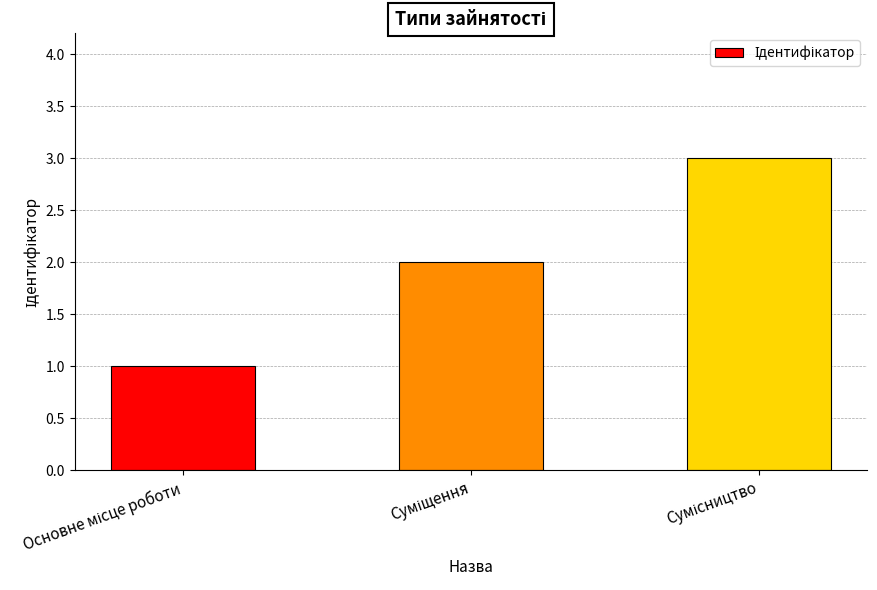

What is the minimum value shown in the chart?

1